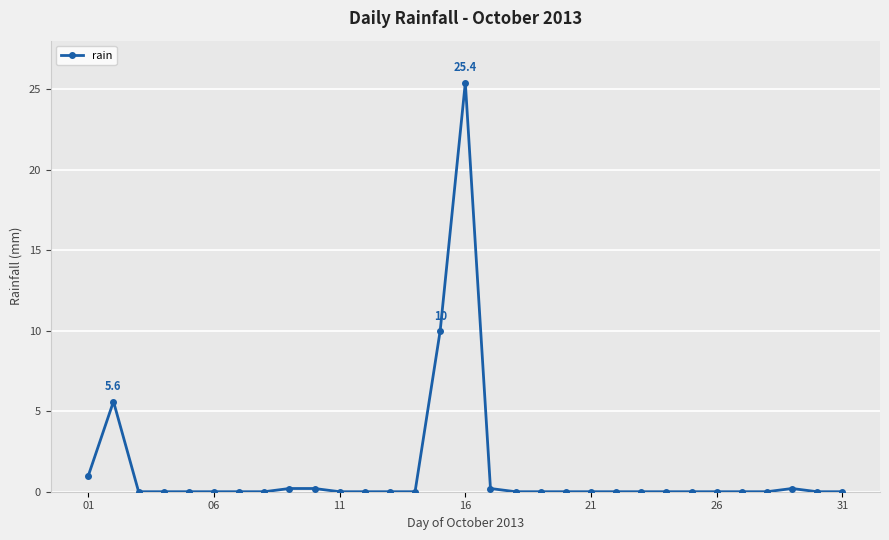

True or false: the data has more than 1 interior local peaks.

True